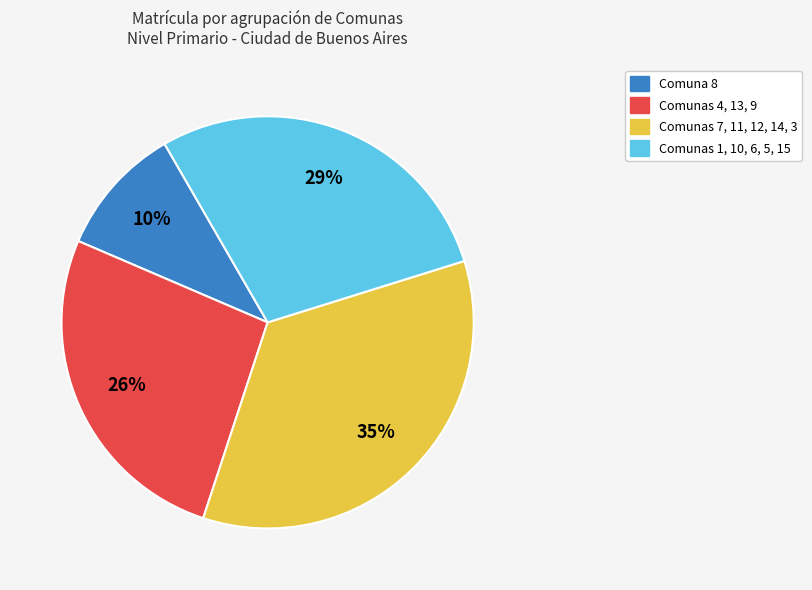

Is there a majority slice in this chart?

No